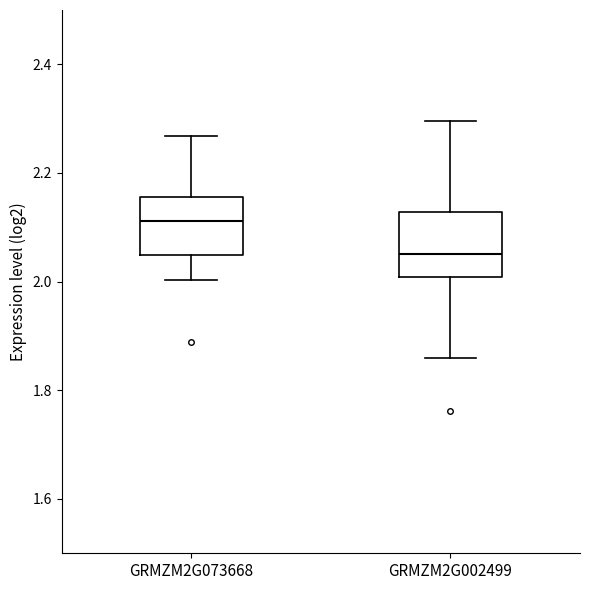

Reading left to right, read every box against the y-axis: the position of its median line, the range the box covers, and the ends of its whiskers. The values are not printed on the chart, so give them approximately, as read against the axis.

GRMZM2G073668: median 2.12, box 2.04 to 2.16, whiskers 2.00 to 2.26
GRMZM2G002499: median 2.06, box 2.00 to 2.12, whiskers 1.86 to 2.30